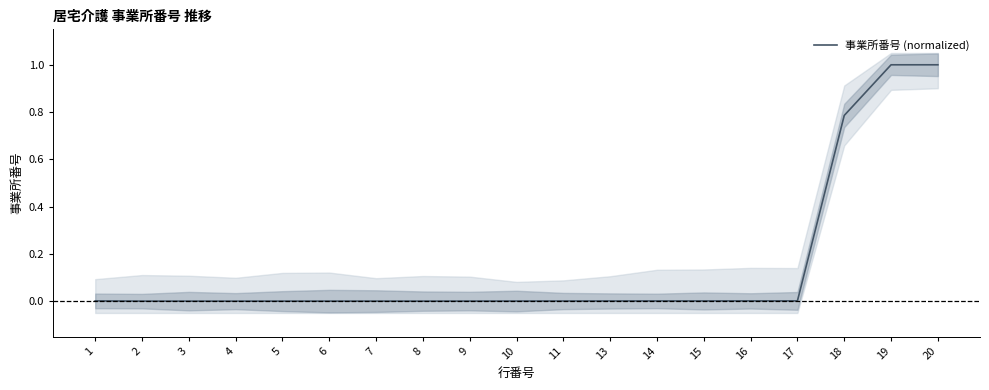

How many lines are shown in the chart?

1